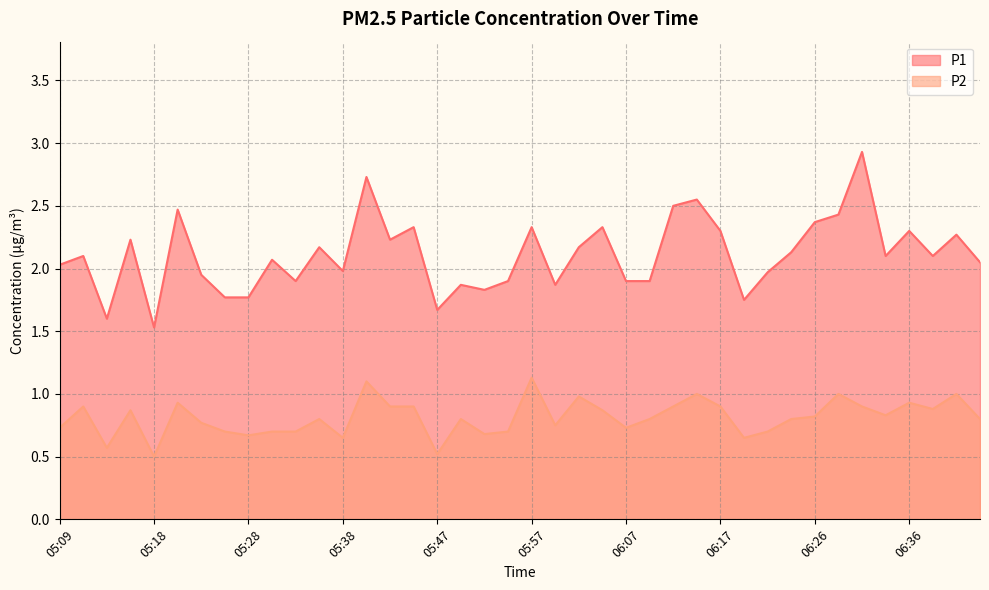

Which series has the largest total across all categories?

P1